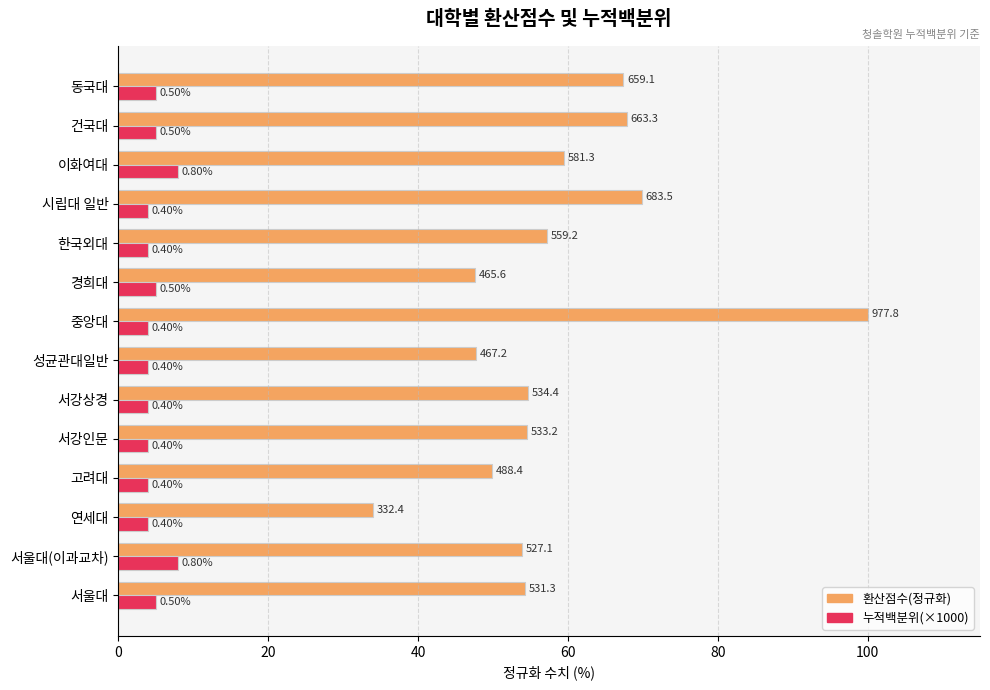

What is the difference between the maximum and second lowest values in the 환산점수(정규화) series?

52.4